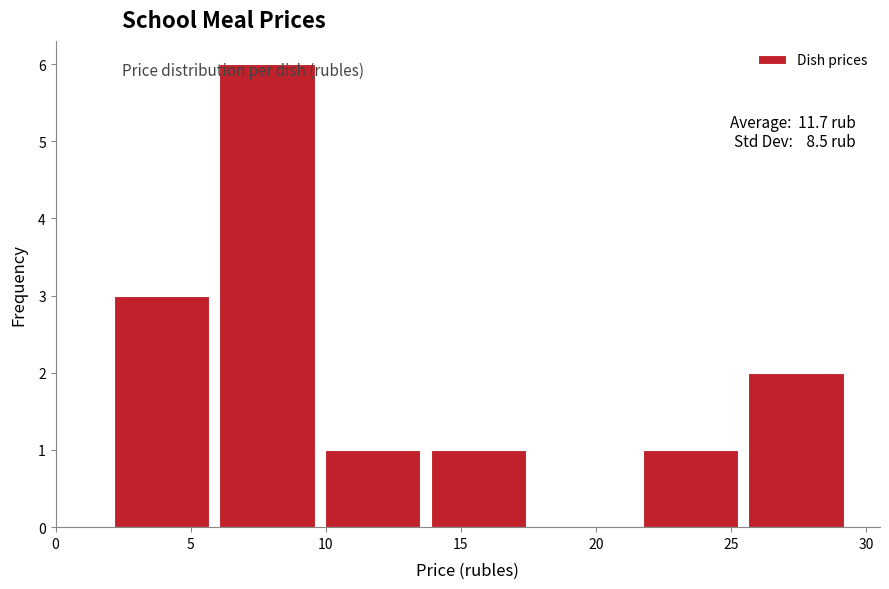

Over which range of the x-axis is the bar tallest?

6.0 to 10.0